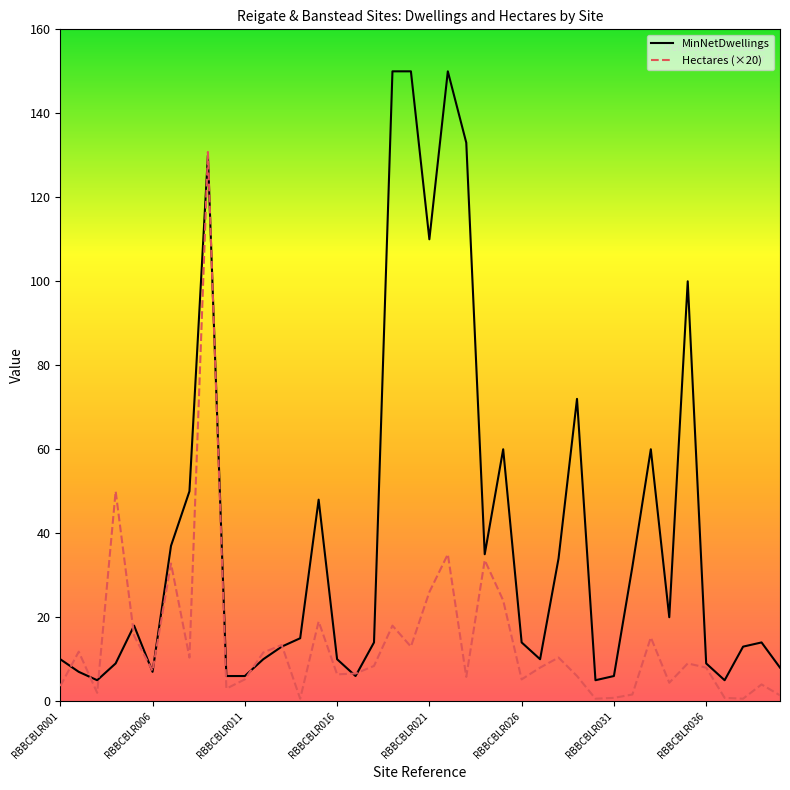

Which series has the largest total across all categories?

MinNetDwellings